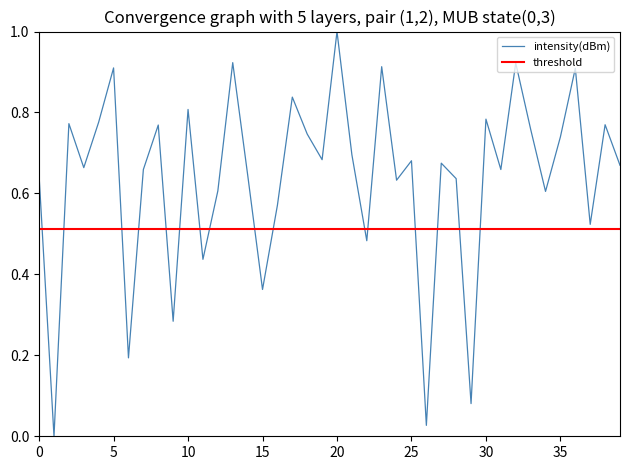

What is the label of the 14th point from the right?

26